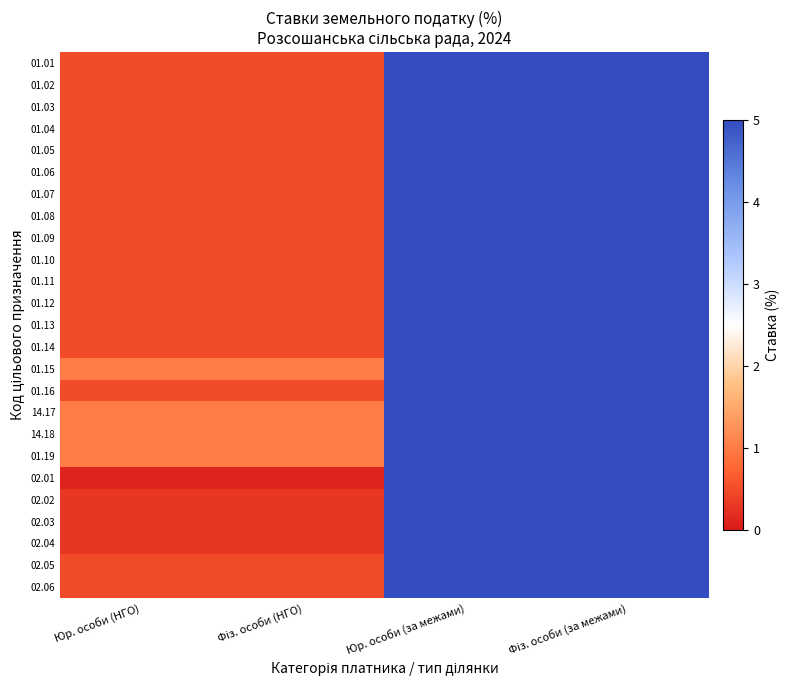

What is the total value across all series at Юр. особи (за межами)?

125.0